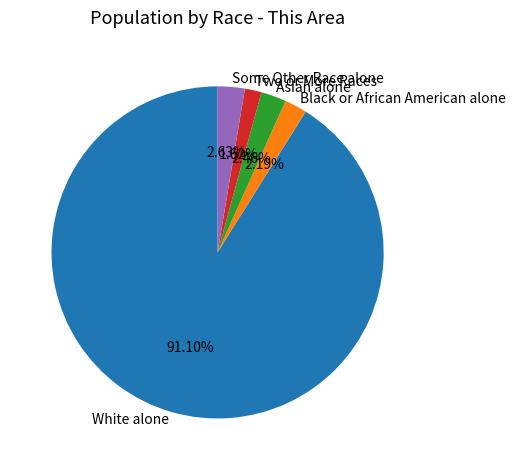

Approximately how many times larger is the value at Black or African American alone compared to Two or More Races?

1.4